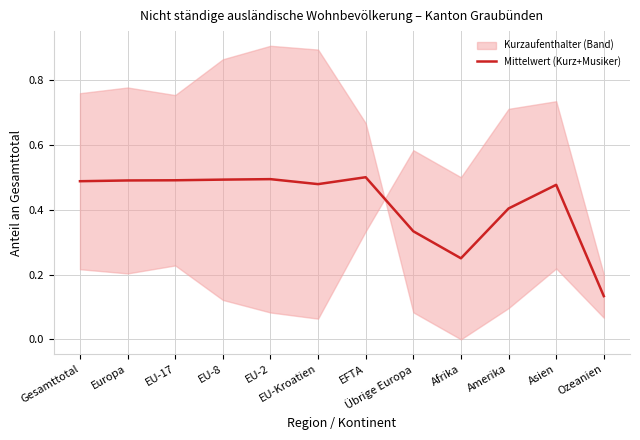

How many values are between 0 and 1?

12